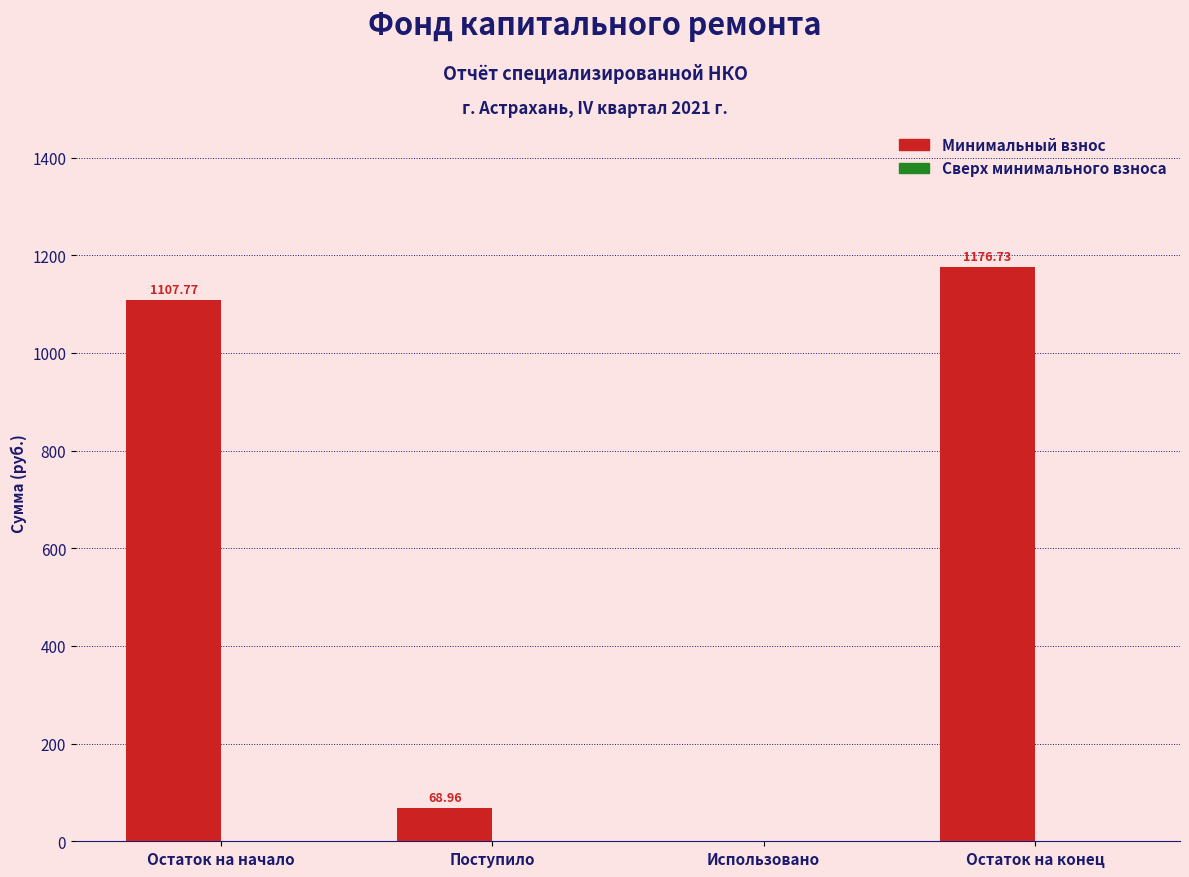

Which has a higher value, Остаток на начало or Использовано?

Остаток на начало